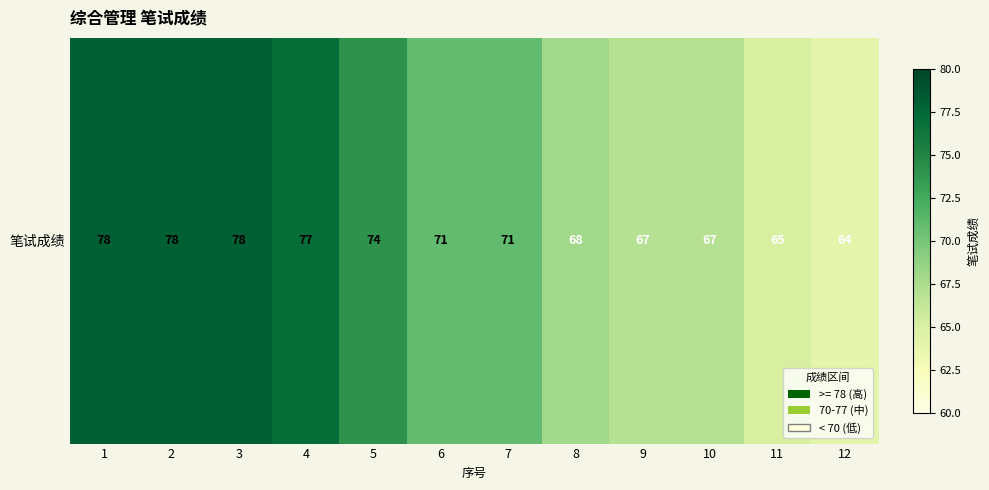

What value does the data have at 2, to the nearest 5?

80